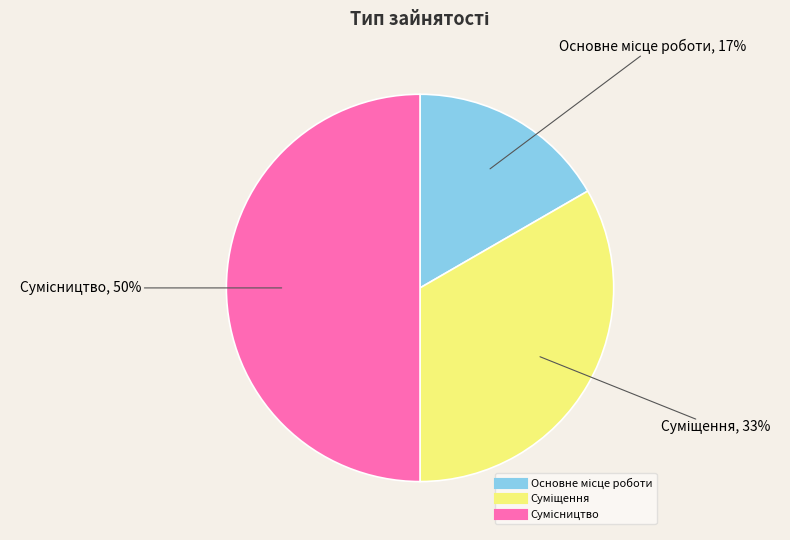

To the nearest percent, what is the average slice percentage?

33%